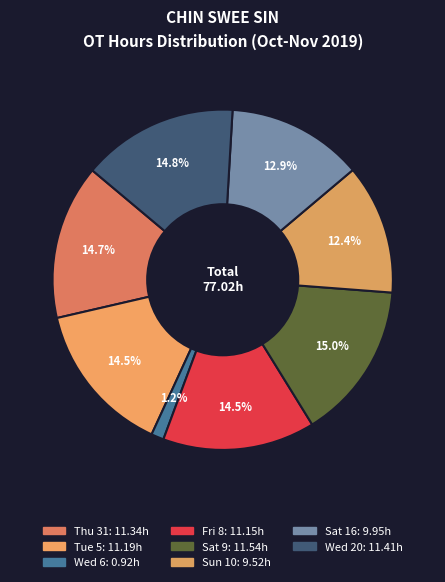

How many slices are in this pie chart?

8